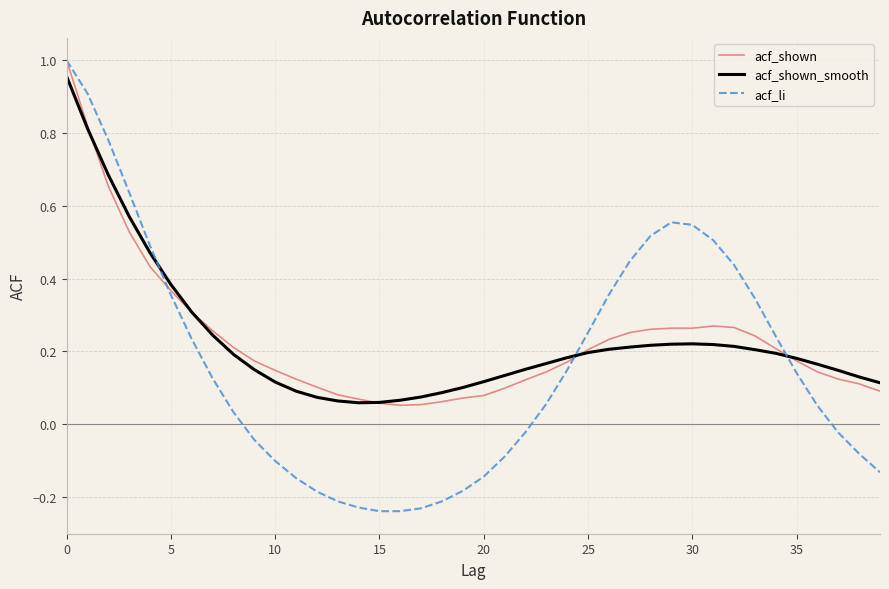

Which series has the widest spread of values?

acf_li